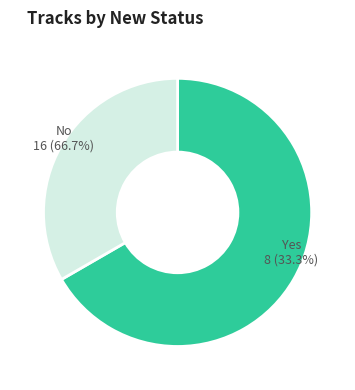

Combined, do Yes and No account for over 50%?

Yes